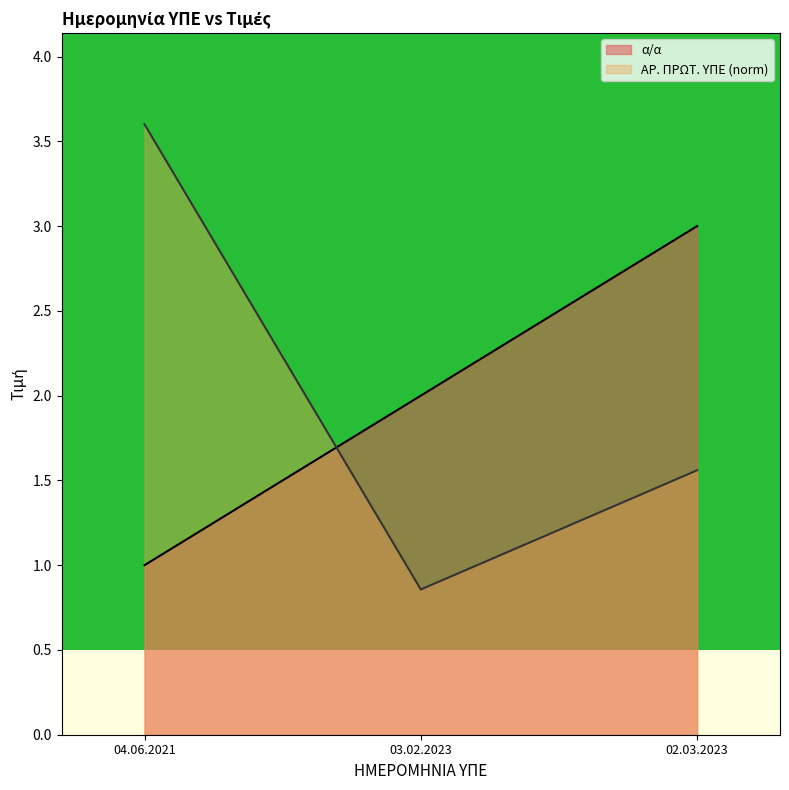

Reading left to right, what are all the values shown in this chart?

α/α: 1.0	2.0	3.0
ΑΡ. ΠΡΩΤ. ΥΠΕ: 3.6	0.9	1.6